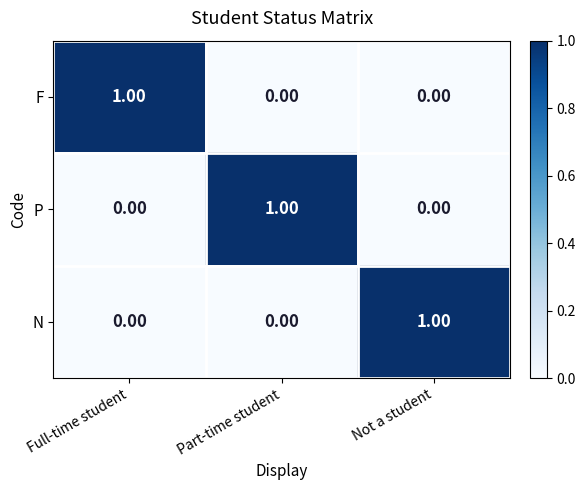

At how many categories does at least one series exceed 0?

3